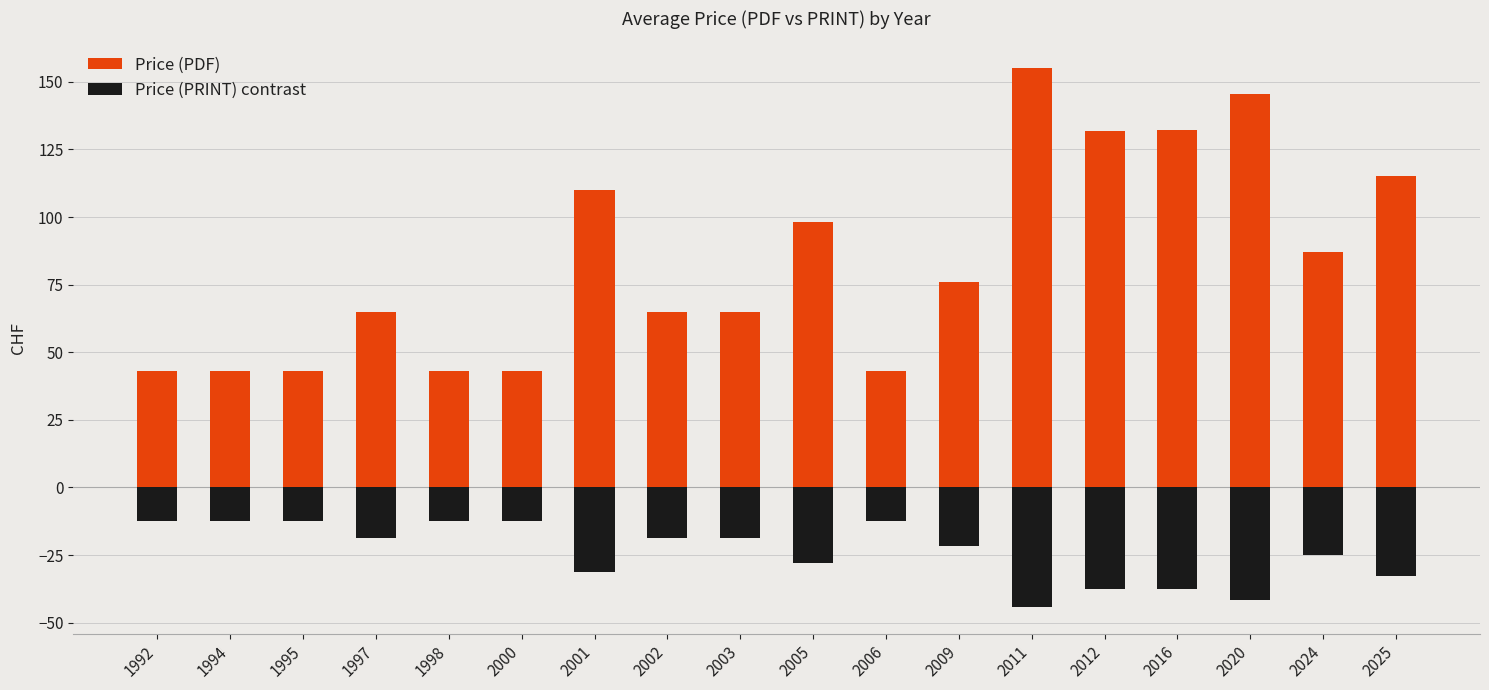

List the series in order of their overall mean, highest first.

Price (PDF), Price (PRINT) contrast